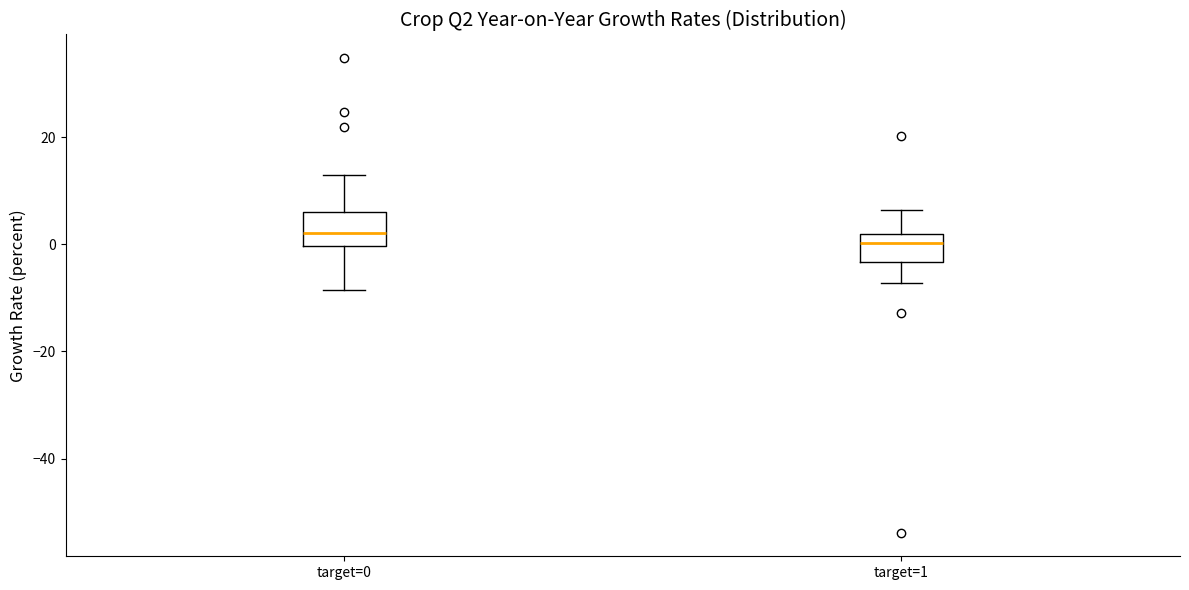

Reading left to right, read every box against the y-axis: the position of its median line, the range the box covers, and the ends of its whiskers. The values are not printed on the chart, so give them approximately, as read against the axis.

target=0: median 2, box 0 to 6, whiskers -8 to 14
target=1: median 0, box -4 to 2, whiskers -8 to 6